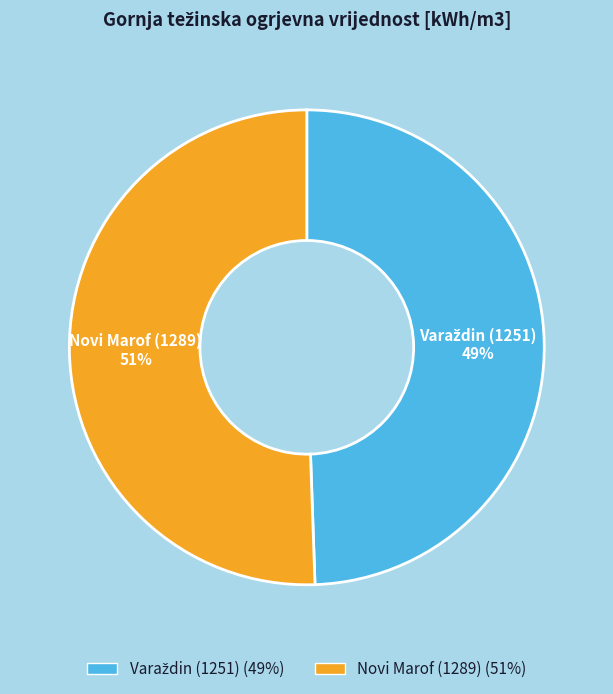

Which slice is the largest?

Novi Marof (1289)